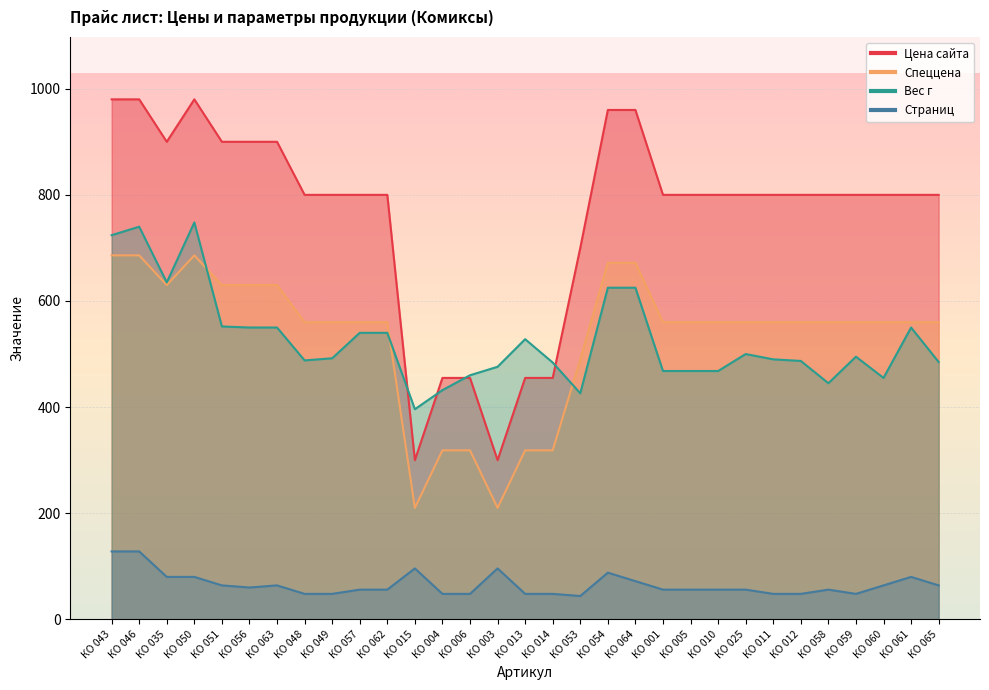

List the labels in order of Цена сайта value, largest first.

КО 043, КО 046, КО 050, КО 054, КО 064, КО 035, КО 051, КО 056, КО 063, КО 048, КО 049, КО 057, КО 062, КО 001, КО 005, КО 010, КО 025, КО 011, КО 012, КО 058, КО 059, КО 060, КО 061, КО 065, КО 053, КО 004, КО 006, КО 013, КО 014, КО 015, КО 003